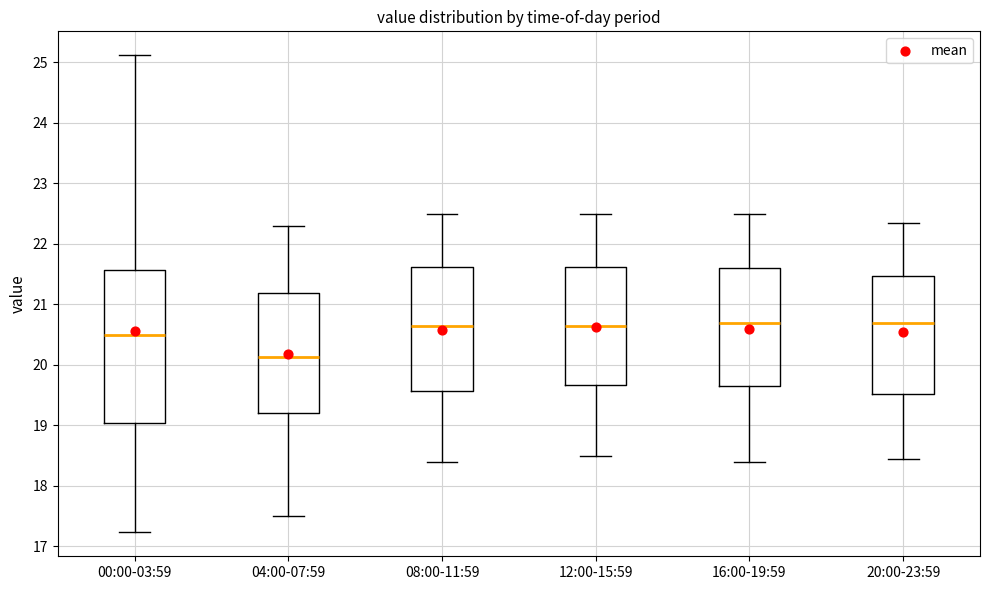

Where does the upper whisker of the box for 16:00-19:59 end on the y-axis? The values are not printed on the chart, so give them approximately, as read against the axis.

22.5